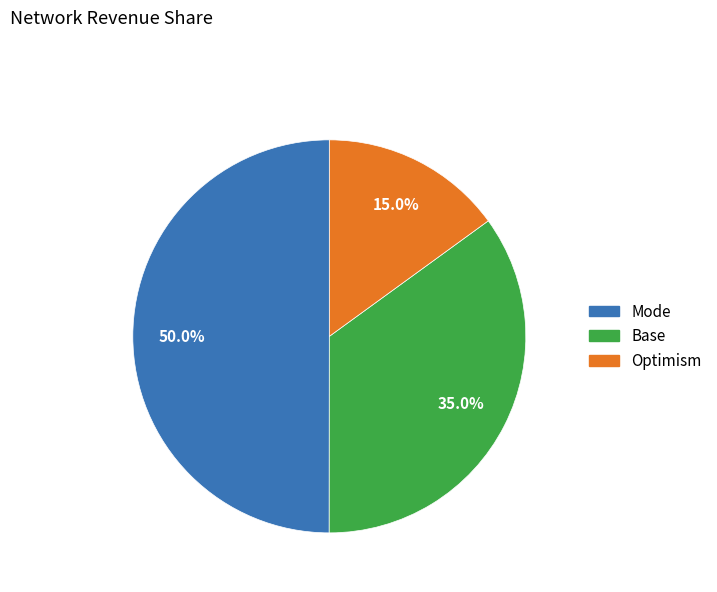

Rank the categories by value from lowest to highest.

Optimism, Base, Mode